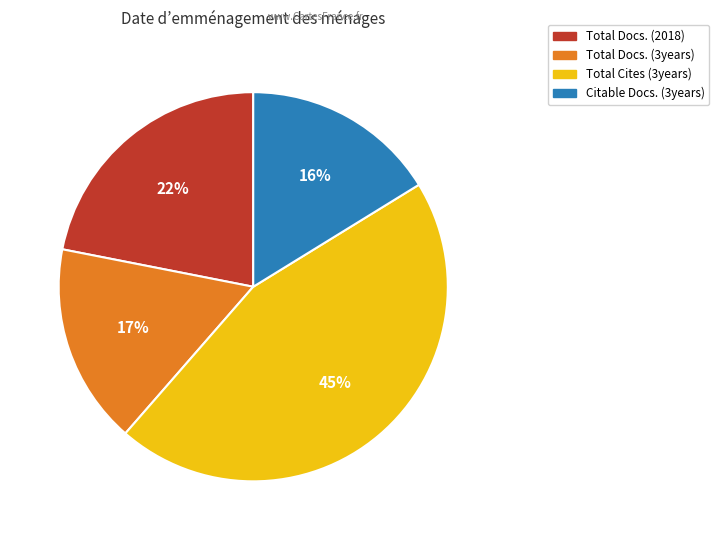

To the nearest percent, what percentage of the pie is Citable Docs. (3years)?

16%